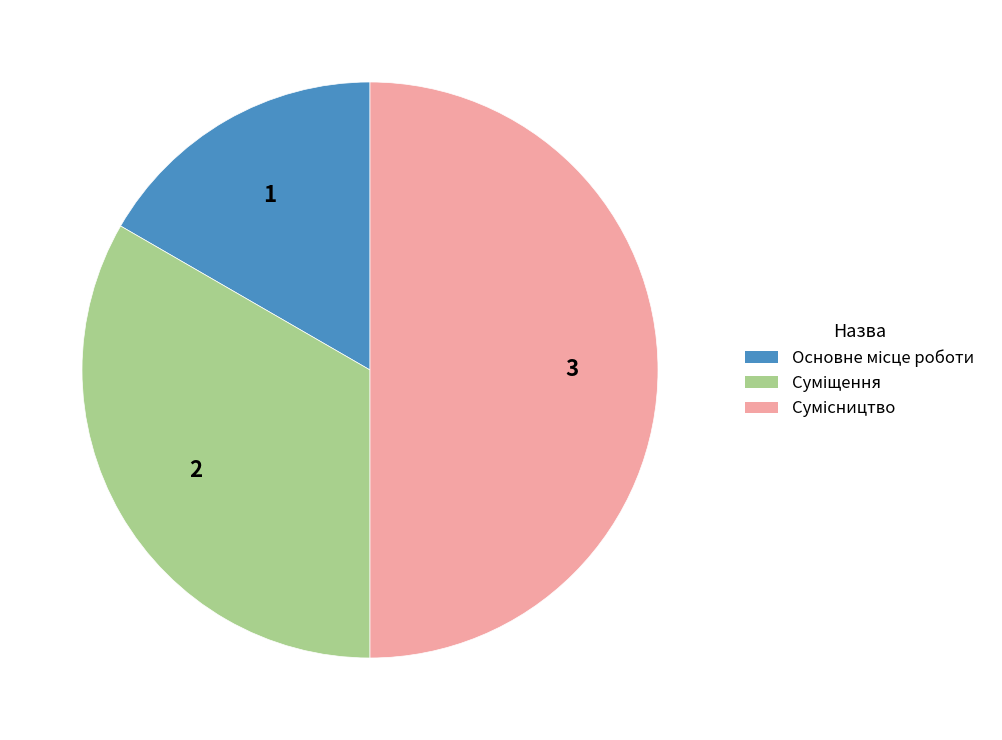

How many slices are in this pie chart?

3